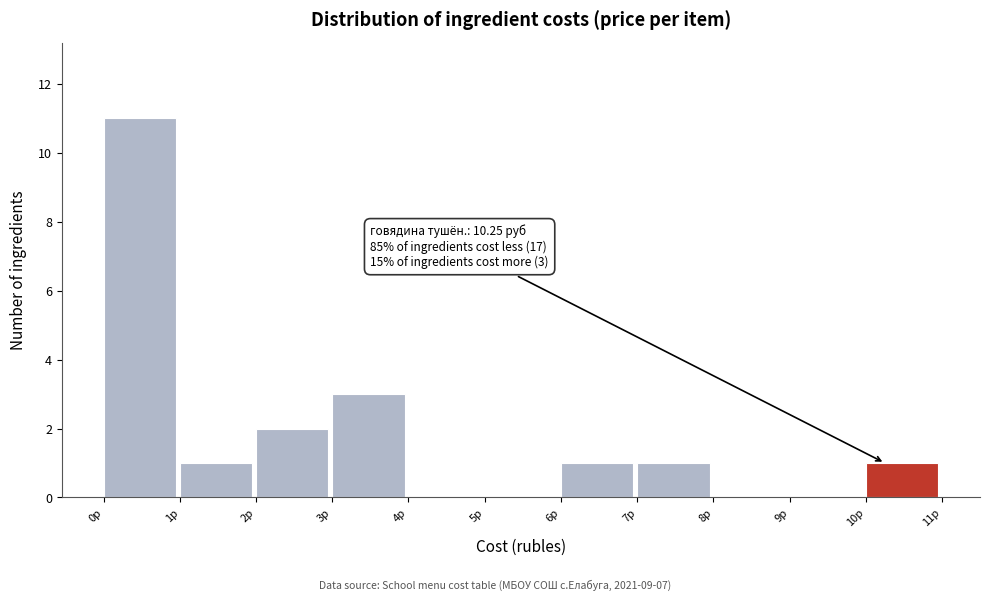

Over which range of the x-axis is the bar tallest?

0 to 1